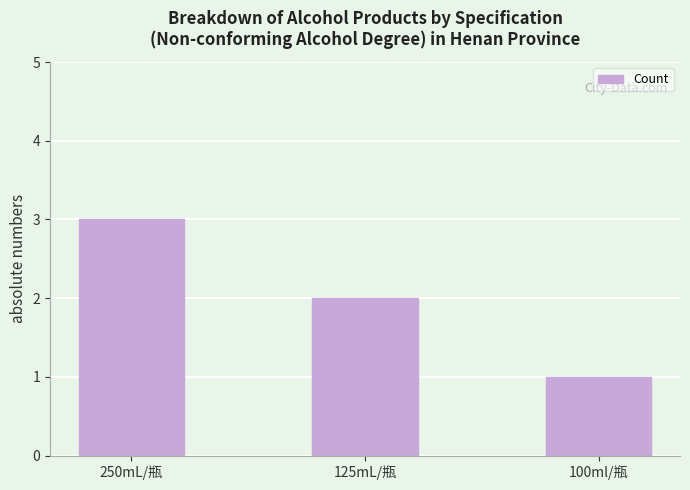

List the labels in order of value, smallest first.

100ml/瓶, 125mL/瓶, 250mL/瓶